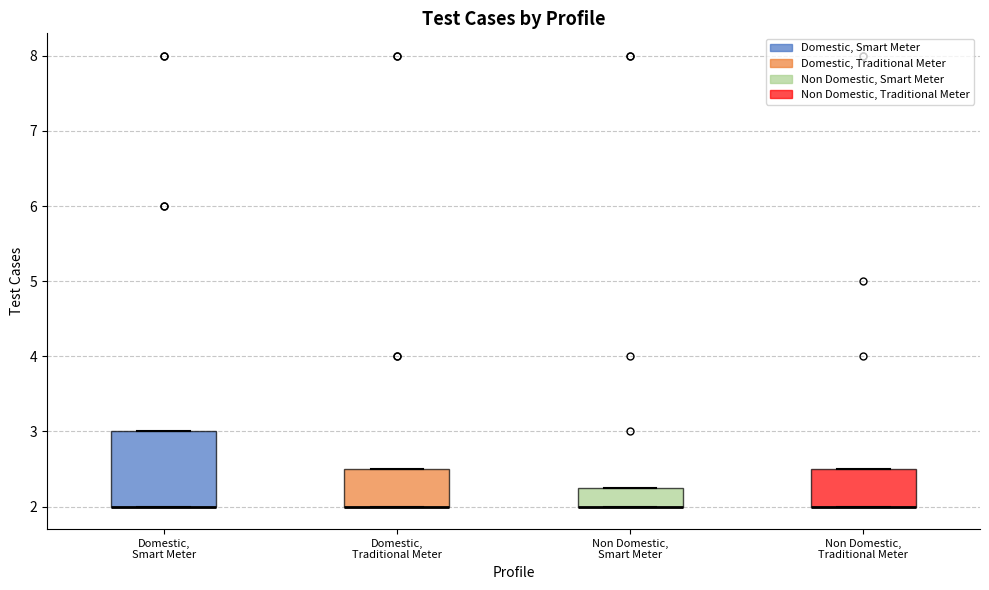

Reading left to right, read every box against the y-axis: the position of its median line, the range the box covers, and the ends of its whiskers. The values are not printed on the chart, so give them approximately, as read against the axis.

Domestic, Smart Meter: median 2.0 (drawn on the box's lower edge), box 2.0 to 3.0, whiskers 2.0 to 3.0
Domestic, Traditional Meter: median 2.0 (drawn on the box's lower edge), box 2.0 to 2.5, whiskers 2.0 to 2.5
Non Domestic, Smart Meter: median 2.0 (drawn on the box's lower edge), box 2.0 to 2.3, whiskers 2.0 to 2.3
Non Domestic, Traditional Meter: median 2.0 (drawn on the box's lower edge), box 2.0 to 2.5, whiskers 2.0 to 2.5